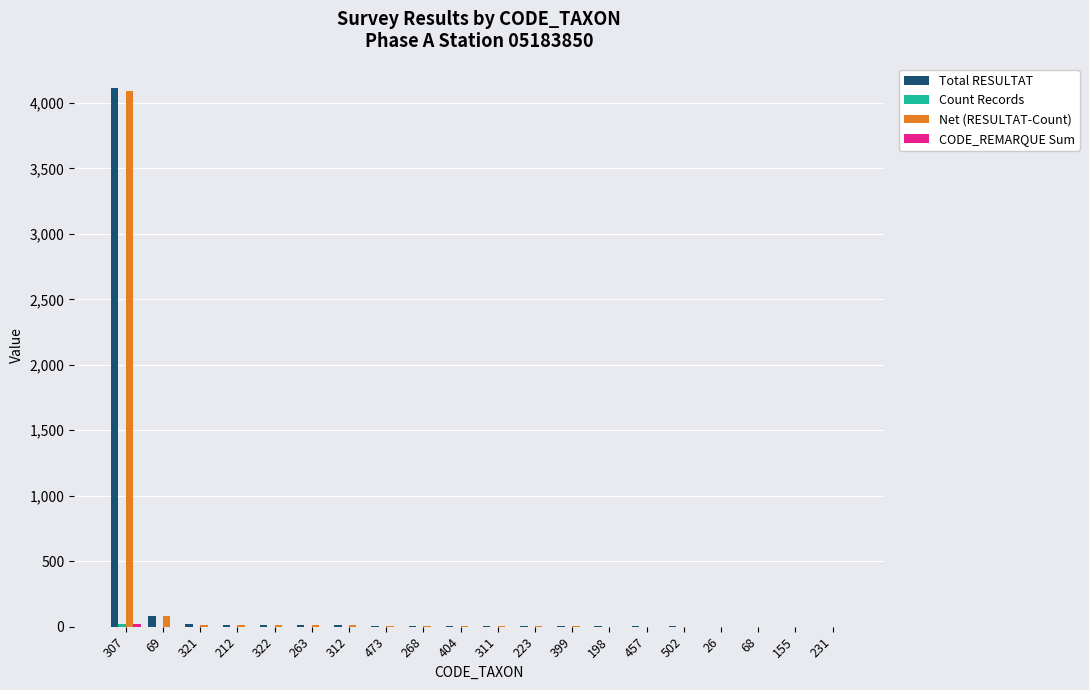

True or false: Net (RESULTAT-Count) has a value of 12 at 212.

True